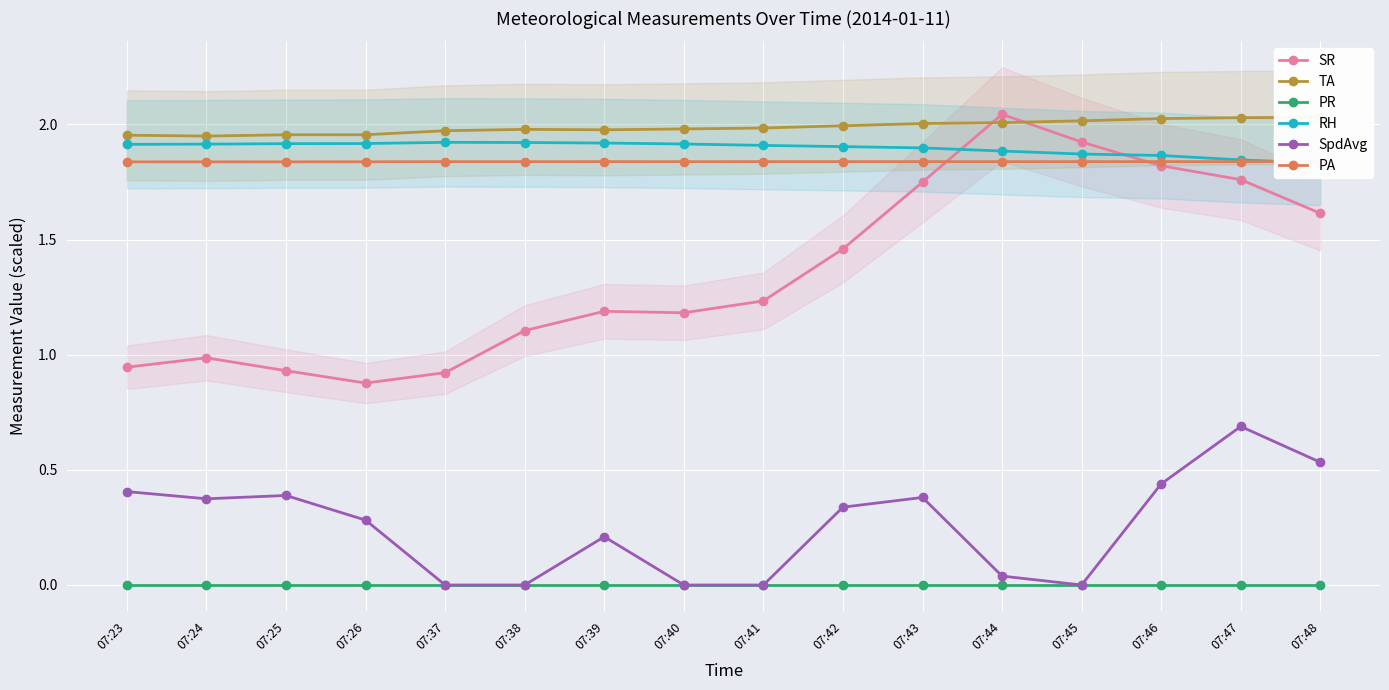

Reading left to right, what are all the values shown in this chart?

SR: 0.9	1.0	0.9	0.9	0.9	1.1	1.2	1.2	1.2	1.5	1.7	2.0	1.9	1.8	1.8	1.6
TA: 2.0	1.9	2.0	2.0	2.0	2.0	2.0	2.0	2.0	2.0	2.0	2.0	2.0	2.0	2.0	2.0
PR: 0.0	0.0	0.0	0.0	0.0	0.0	0.0	0.0	0.0	0.0	0.0	0.0	0.0	0.0	0.0	0.0
RH: 1.9	1.9	1.9	1.9	1.9	1.9	1.9	1.9	1.9	1.9	1.9	1.9	1.9	1.9	1.8	1.8
SpdAvg: 0.4	0.4	0.4	0.3	0.0	0.0	0.2	0.0	0.0	0.3	0.4	0.0	0.0	0.4	0.7	0.5
PA: 1.8	1.8	1.8	1.8	1.8	1.8	1.8	1.8	1.8	1.8	1.8	1.8	1.8	1.8	1.8	1.8